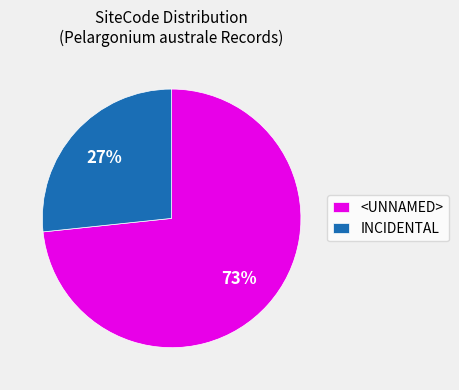

To the nearest percent, what percentage of the pie is <UNNAMED>?

73%